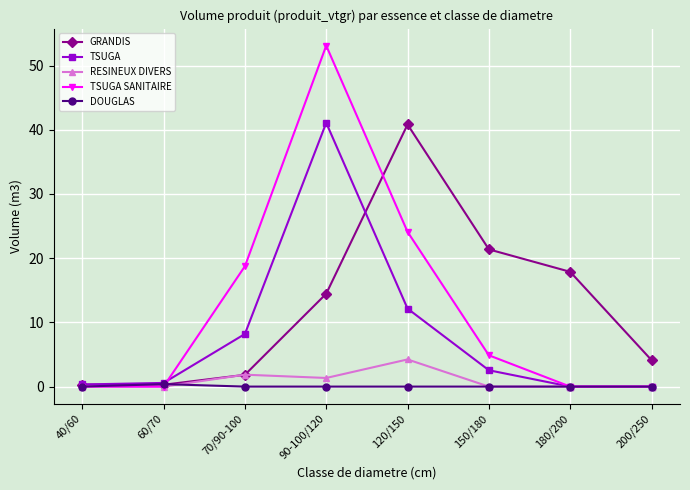

What is the difference between the maximum and minimum values in the TSUGA SANITAIRE series?

53.1